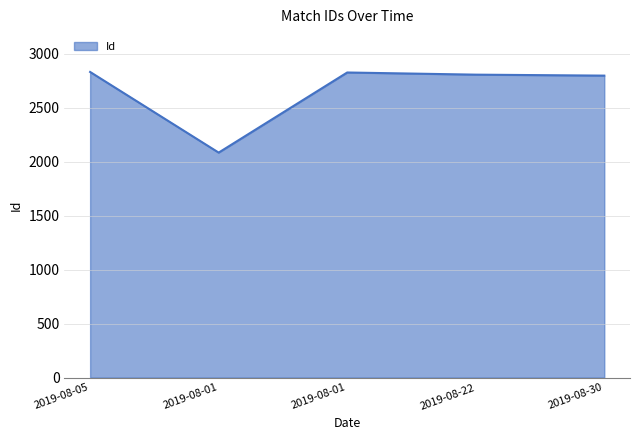

Does the chart have visible grid lines?

Yes